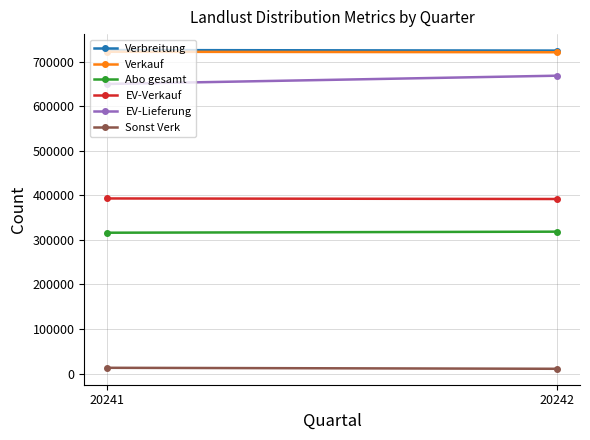

What is the value of the Verbreitung point at the 2nd from the left?

724605